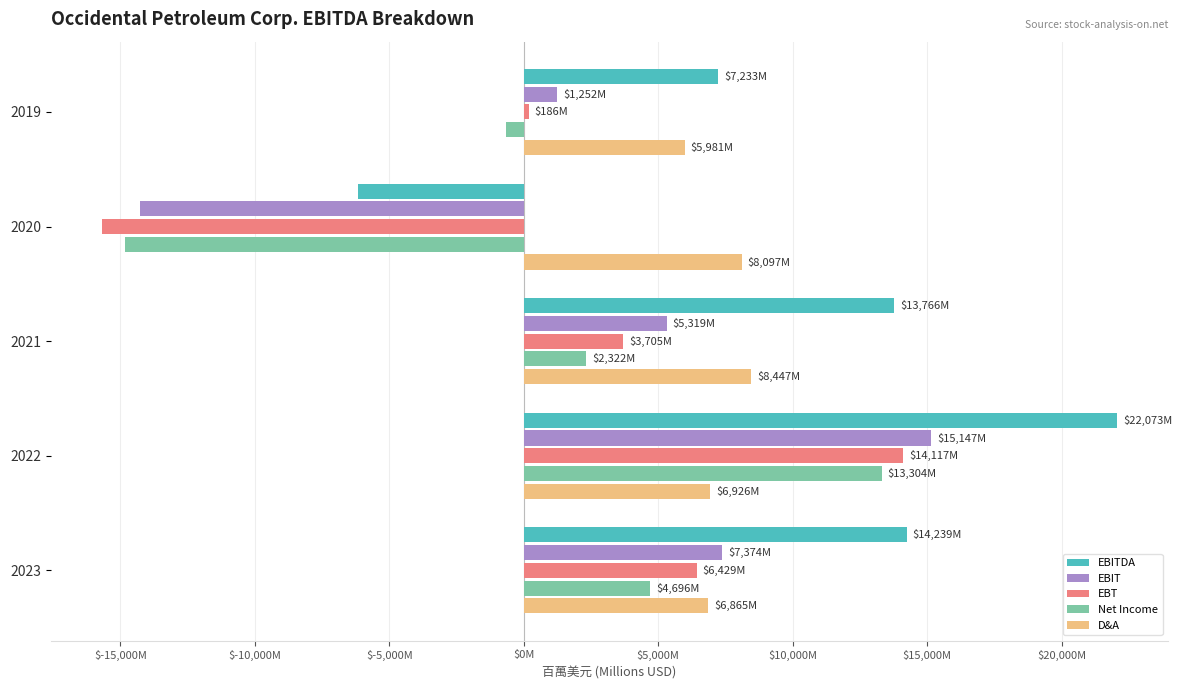

Which series has the largest range (max minus min)?

EBT